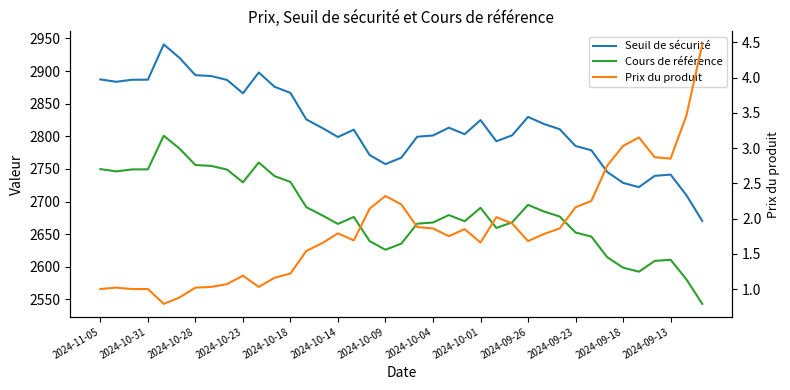

What is the spread (max minus min) of values at 2024-10-14?

2797.1